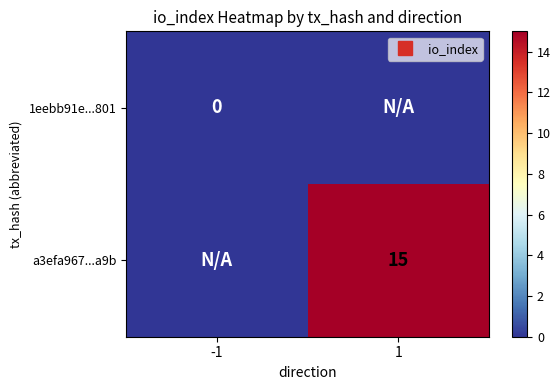

Is the value of a3efa967...a9b at -1 greater than the value of 1eebb91e...801 at 1?

No